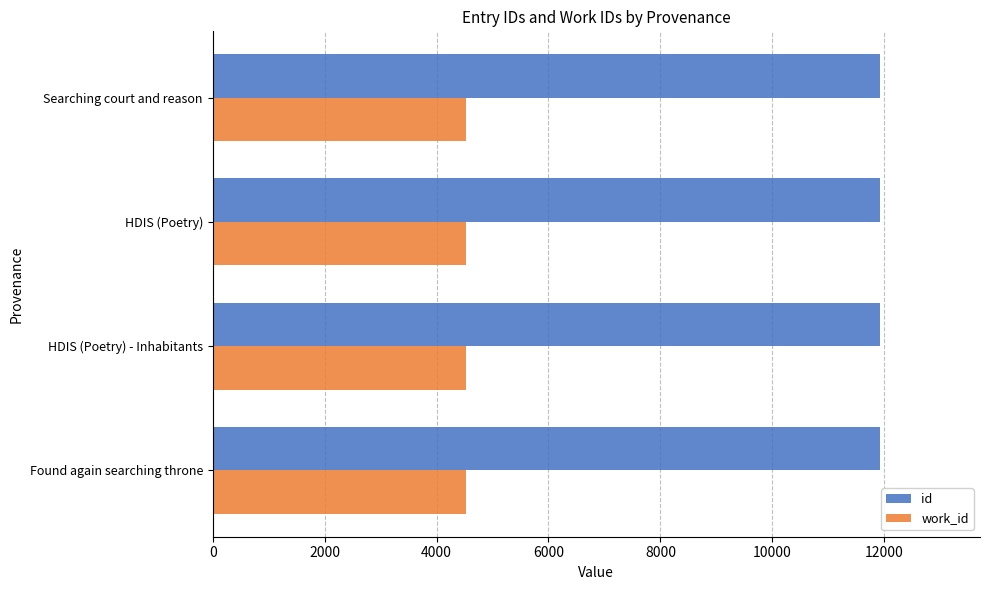

What is the difference between the highest and lowest values at HDIS (Poetry)?

7389